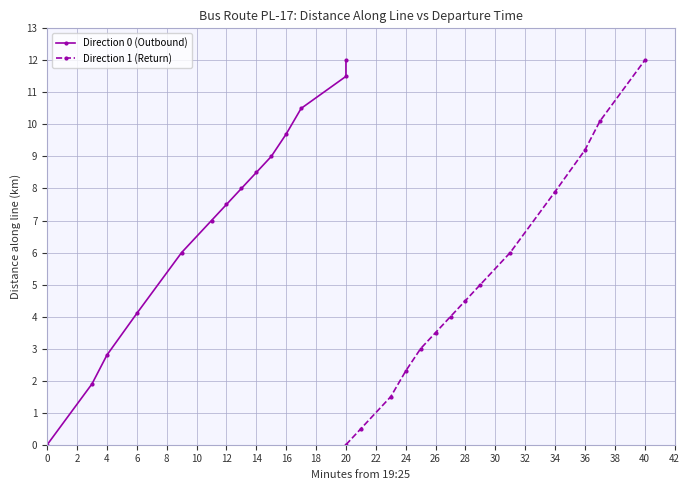

Reading left to right, what are all the values shown in this chart?

Direction 0 (Outbound): 0.0	1.9	2.8	4.1	6.0	7.0	7.5	8.0	8.5	9.0	9.7	10.5	11.5	12.0
Direction 1 (Return): 0.0	0.5	1.5	2.3	3.0	3.5	4.0	4.5	5.0	6.0	7.9	9.2	10.1	12.0